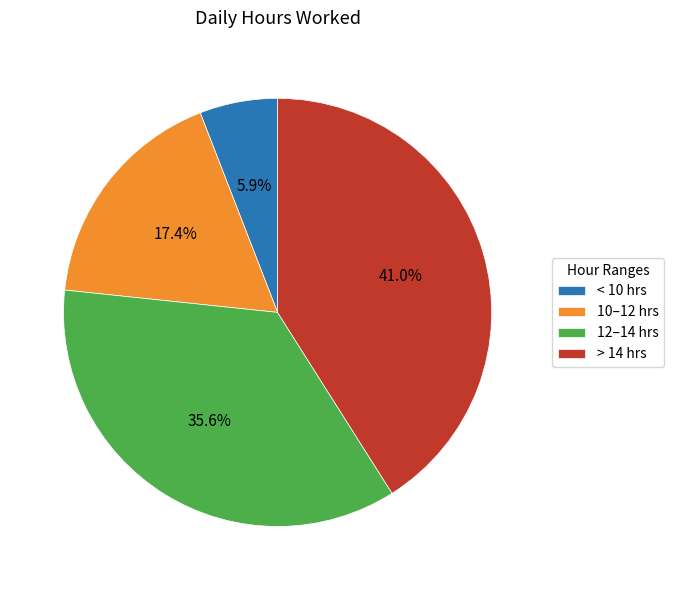

Between > 14 hrs and 12–14 hrs, which is larger?

> 14 hrs